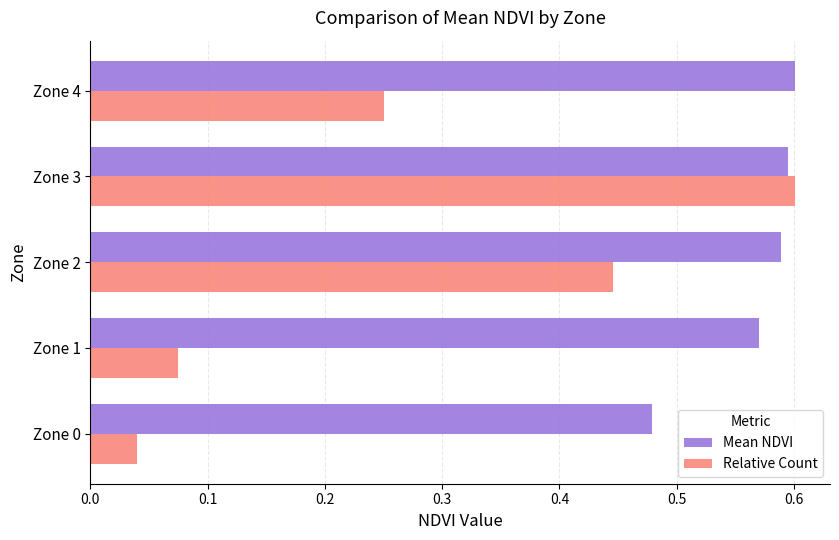

What is the sum of all Relative Count values?

1.4